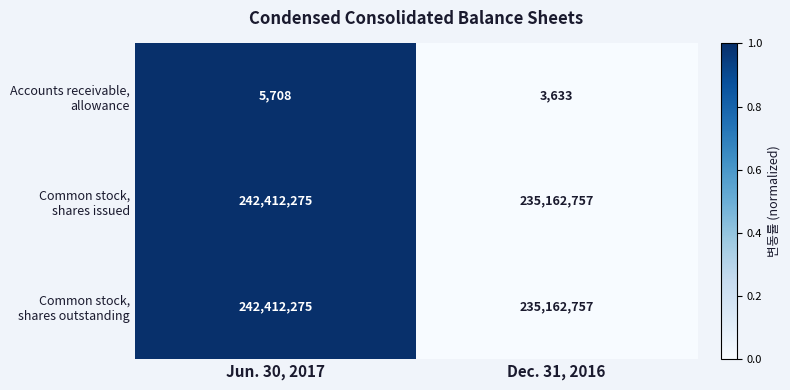

At which category does the chart reach its peak across all series?

Jun. 30, 2017